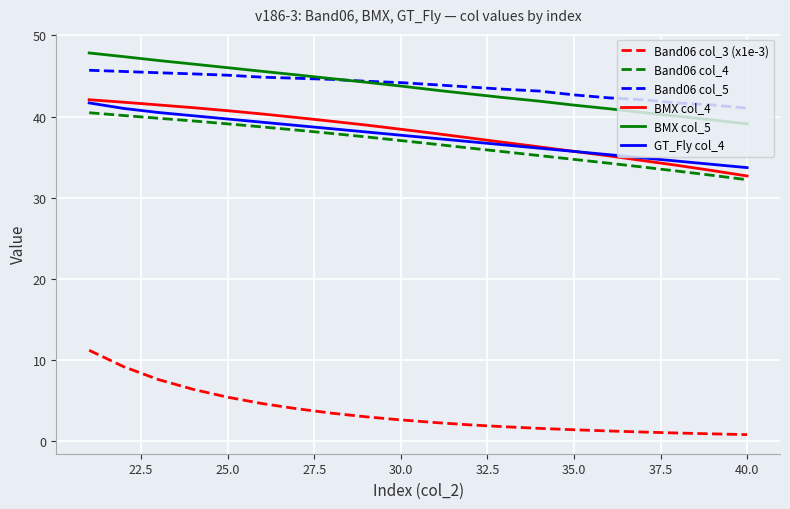

What is the difference between the maximum and minimum values in the Band06 col_4 series?

8.3